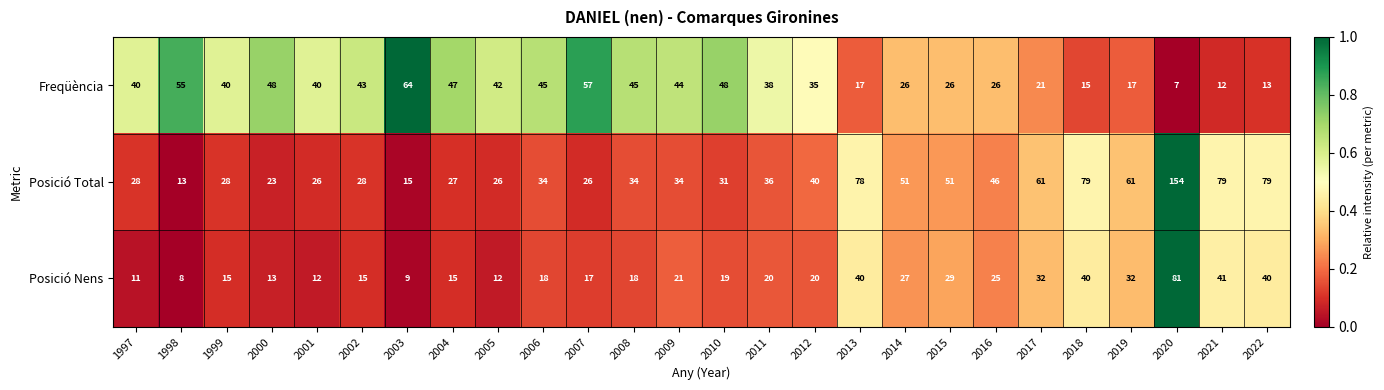

Read the Posició Total value at 2004, to the nearest 5.

25